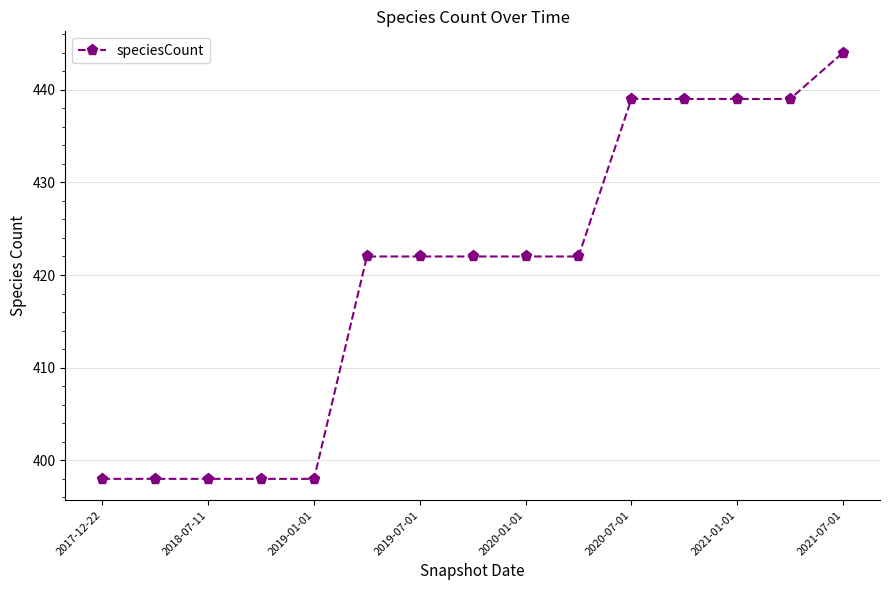

What is the value of the 4th point from the left?

398